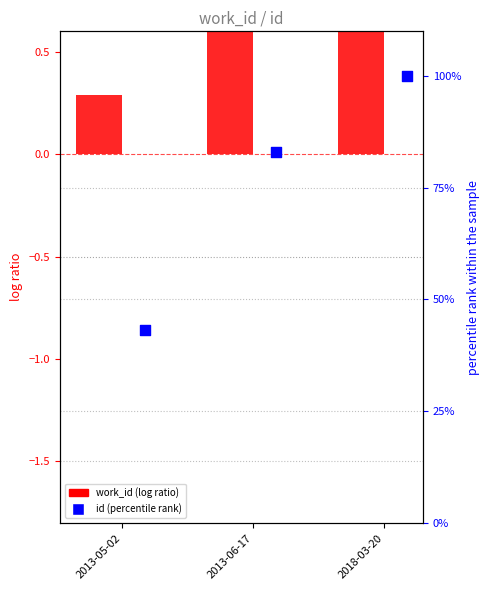

Which series has the largest Y range (max minus min)?

id